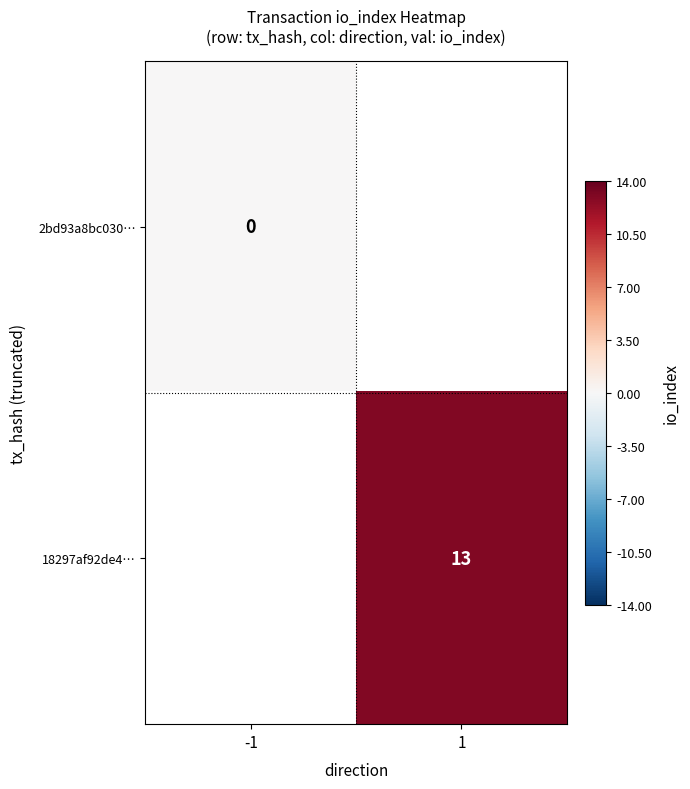

True or false: 18297af92de4… has a value of 20 at 1.

False